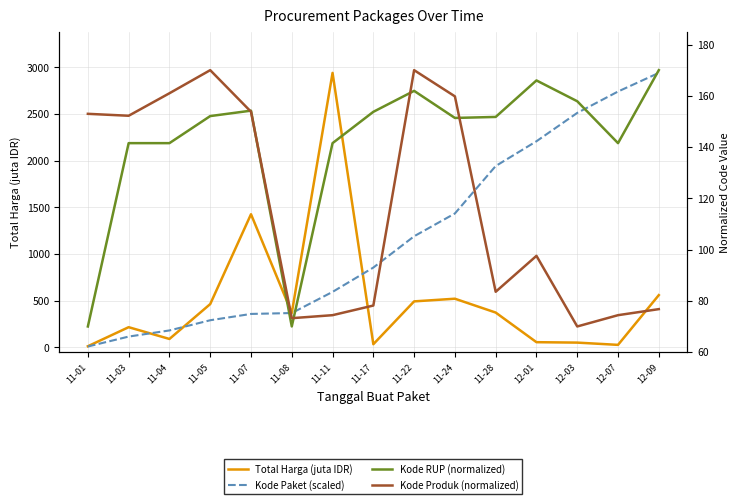

Rank the series at 12-03 from lowest to highest value.

Total Harga (juta IDR), Kode Produk (normalized), Kode RUP (normalized), Kode Paket (scaled)